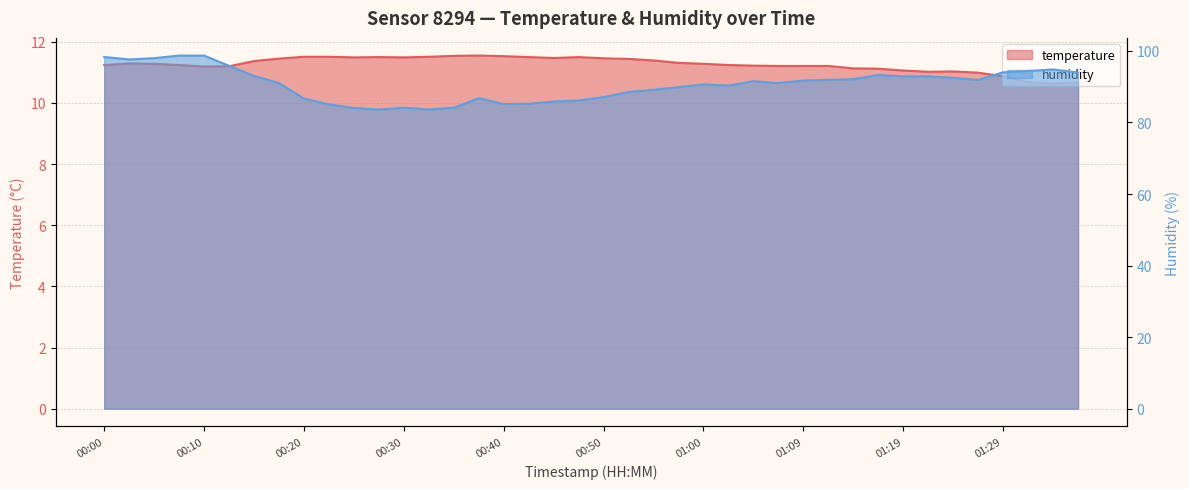

How many categories are shown in the chart?

40